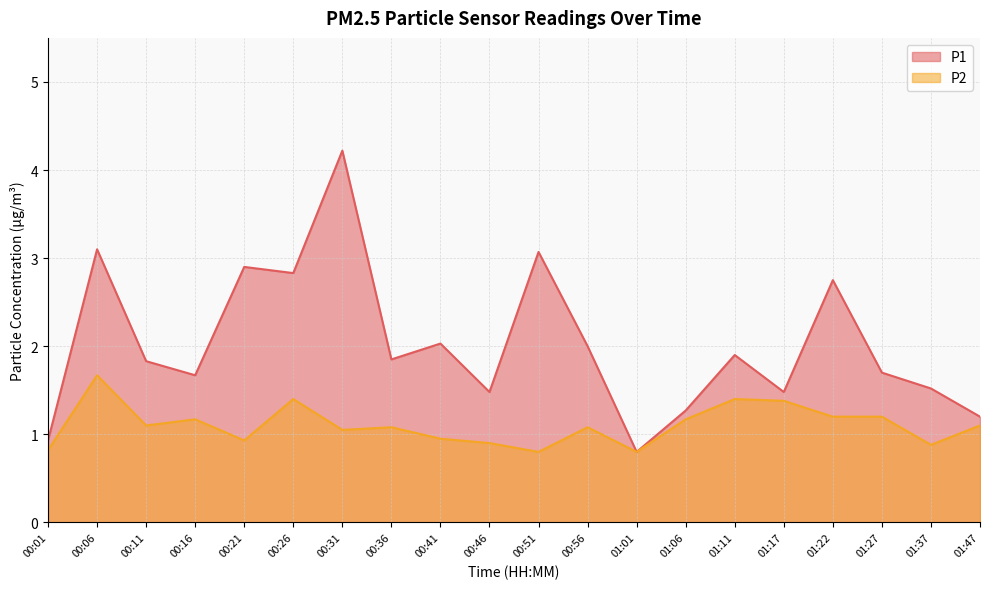

At which label does P2 reach its peak?

00:06